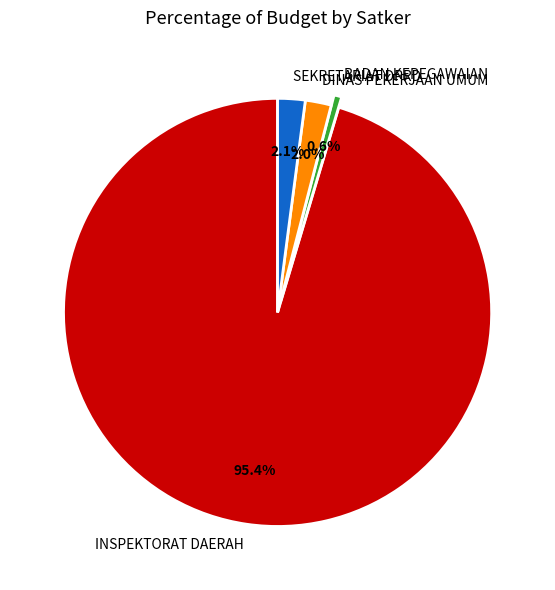

Which has a higher value, BADAN KEPEGAWAIAN or SEKRETARIAT DPRD?

SEKRETARIAT DPRD